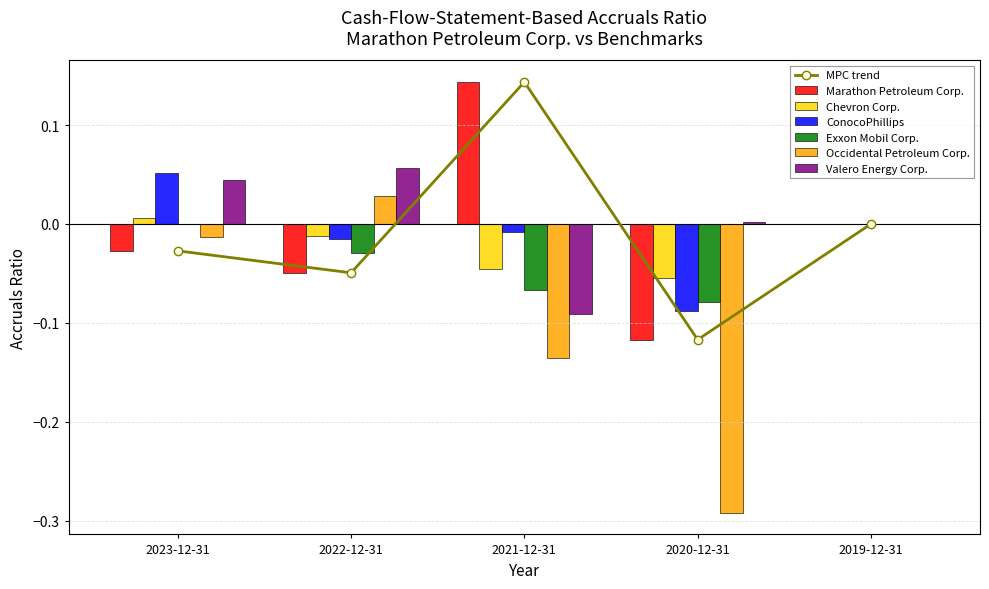

True or false: Chevron Corp. has a value of -0.0 at 2021-12-31.

True